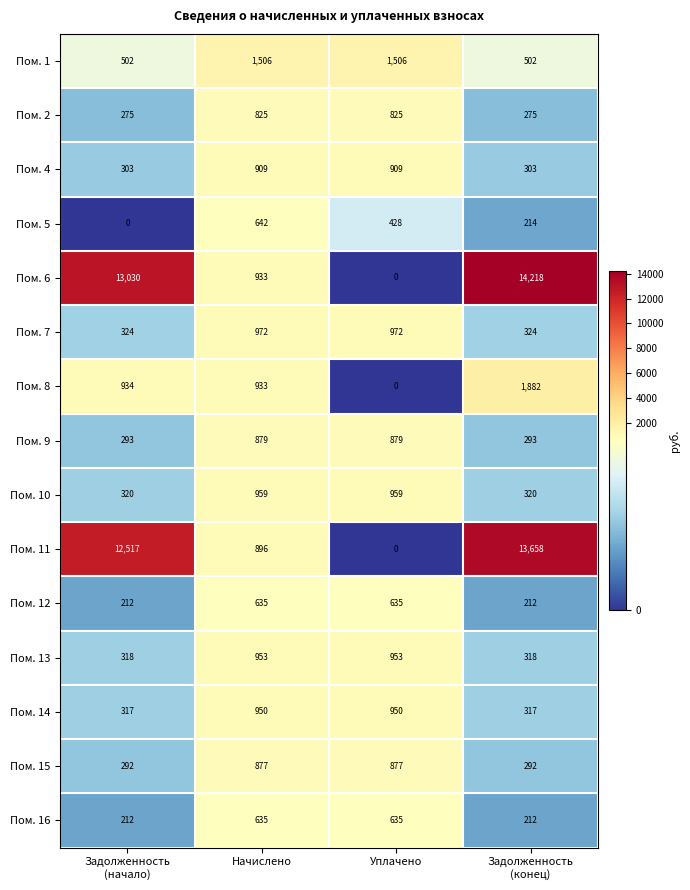

The value of Пом. 1 at Уплачено is 2652. True or false?

False